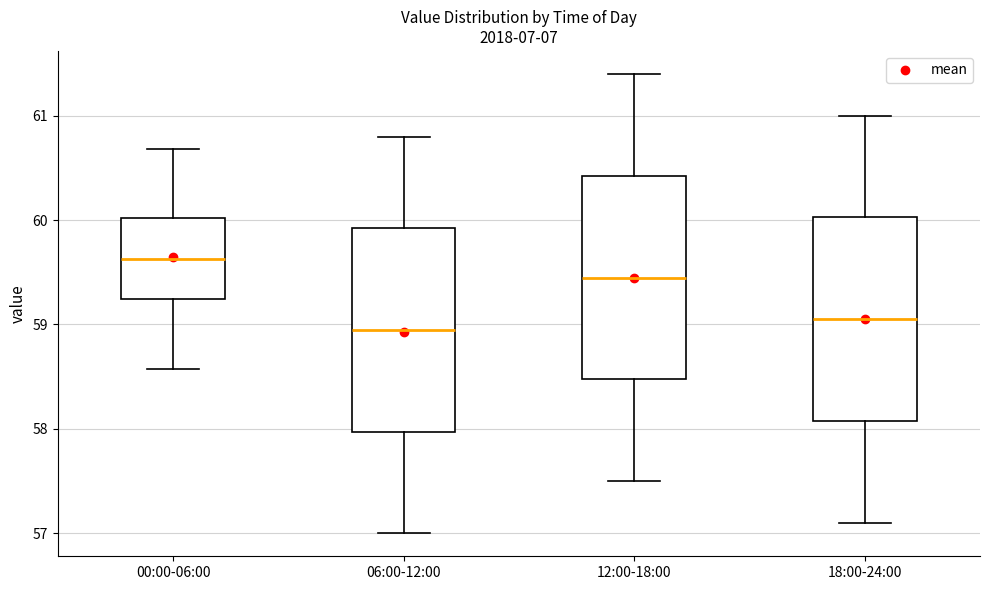

Where is the lower edge of the box for 12:00-18:00 on the y-axis? The values are not printed on the chart, so give them approximately, as read against the axis.

58.5